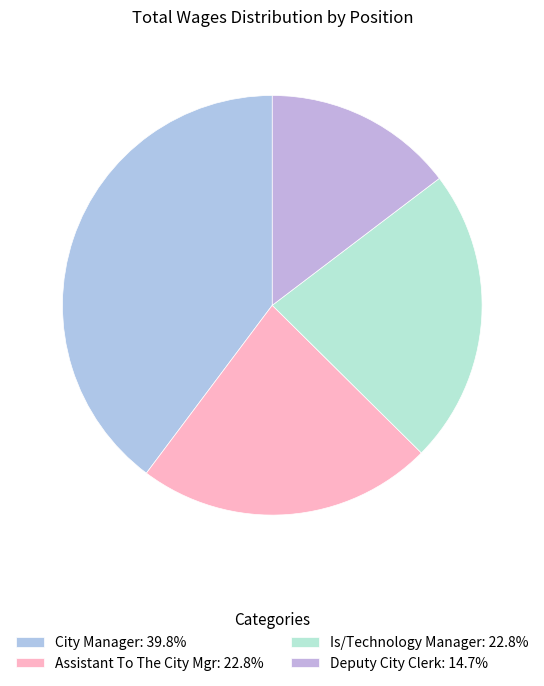

Is it true that City Manager is 40% of the pie?

True